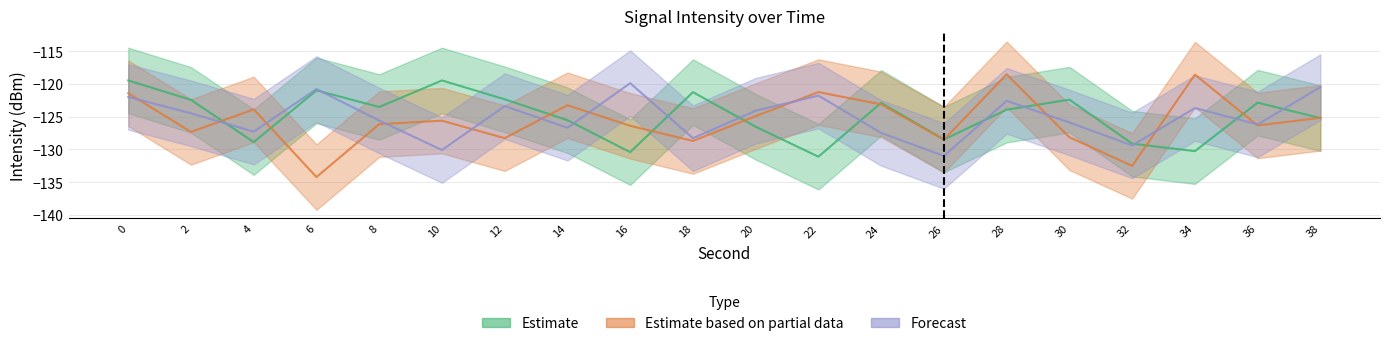

True or false: Forecast has more than 2 points higher than both neighbors.

True